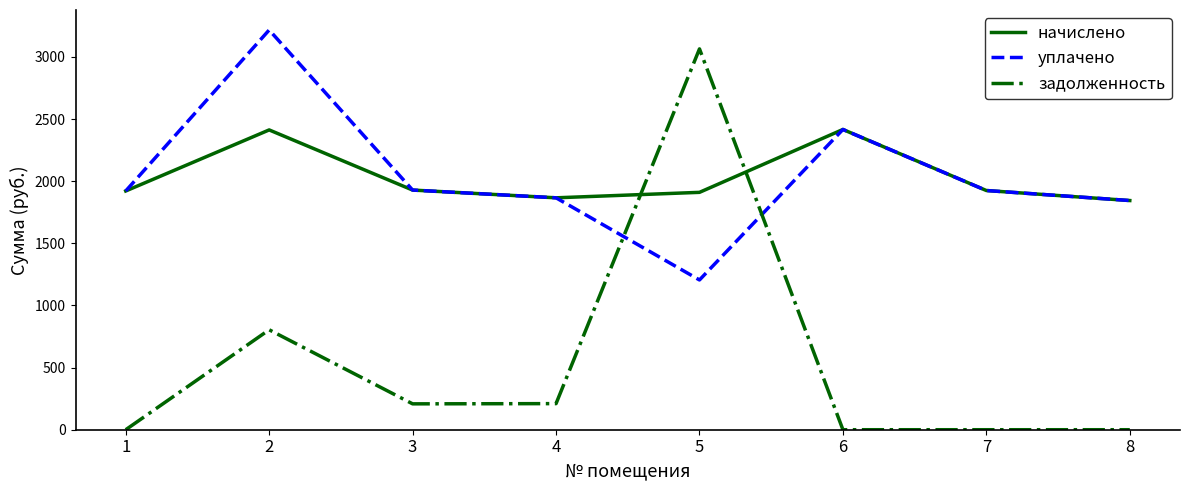

The value of начислено at 2 is 518.0. True or false?

False